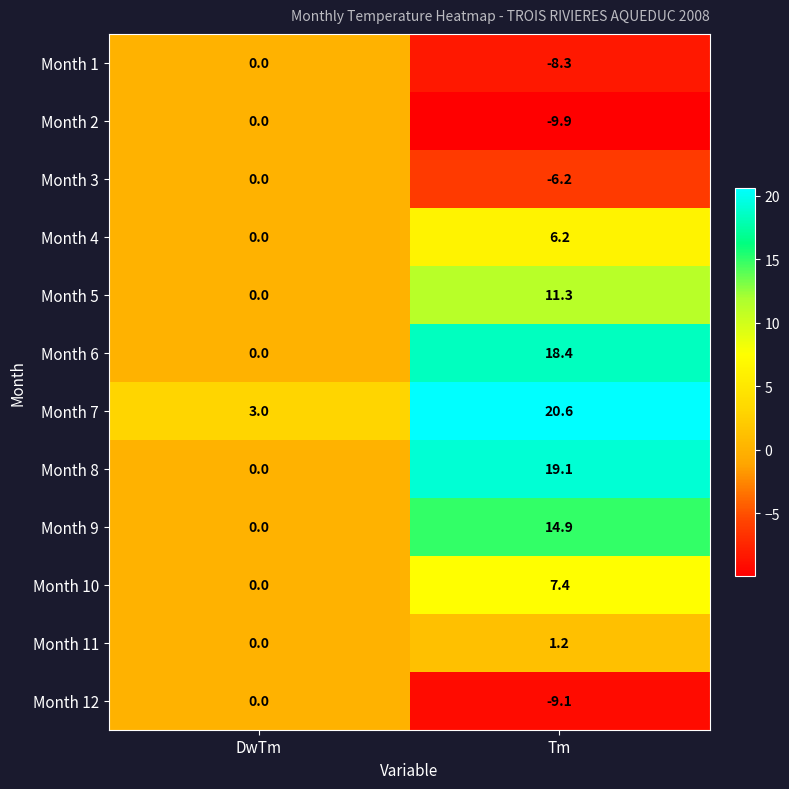

List the labels in order of Month 7 value, smallest first.

DwTm, Tm